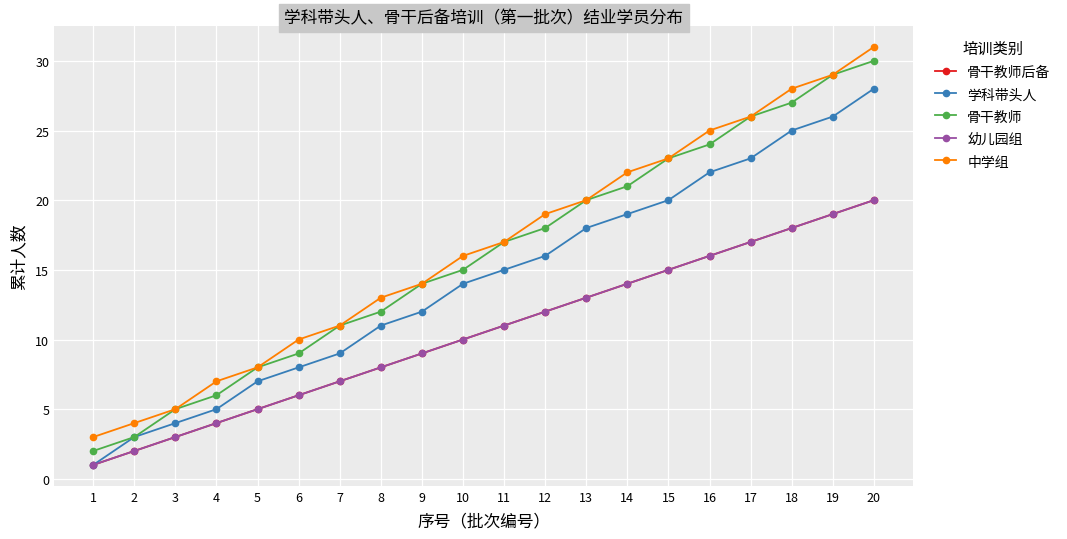

What is the total value across all series at 5?

33